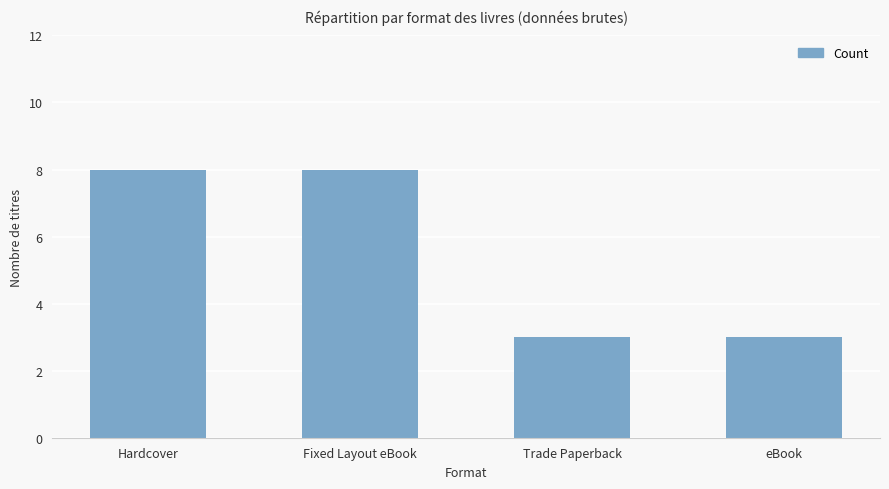

Reading left to right, extract all data points from this chart.

8	8	3	3